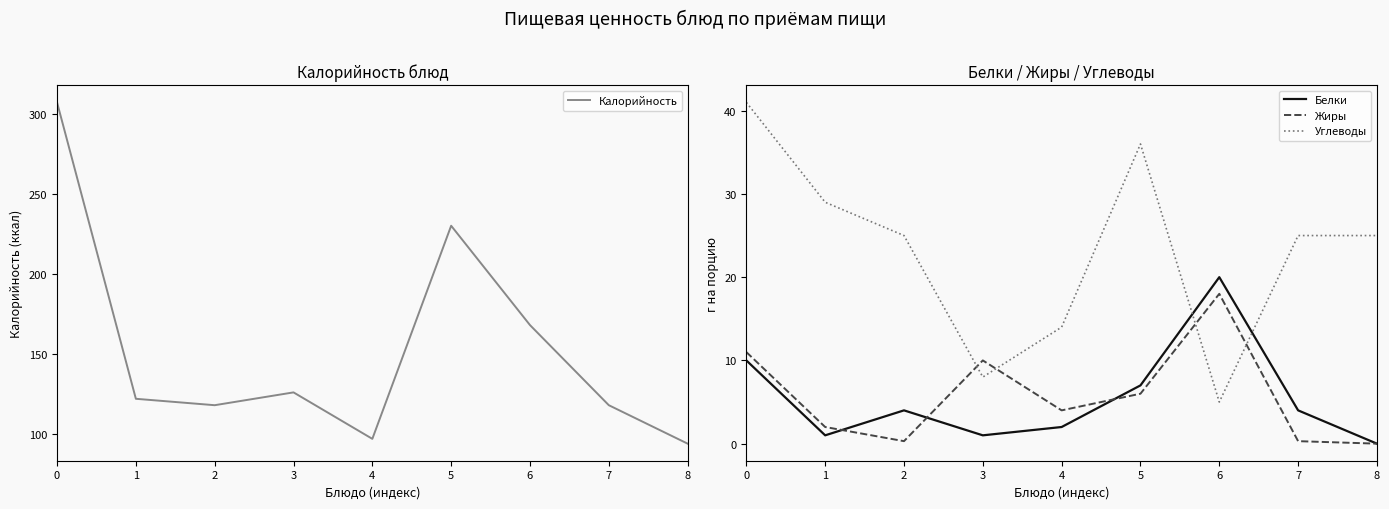

Which series has the largest range (max minus min)?

Калорийность